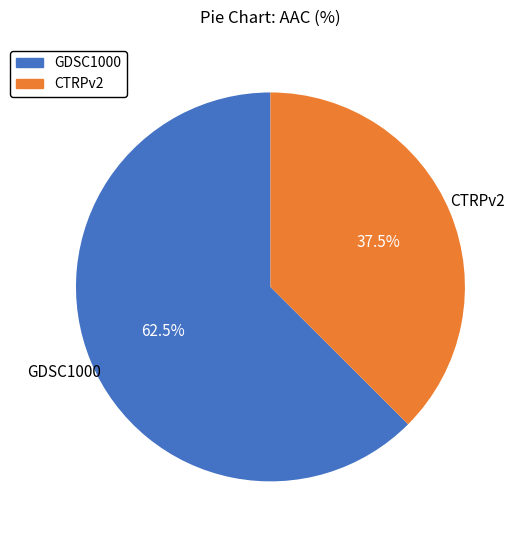

Rank the categories by value from highest to lowest.

GDSC1000, CTRPv2